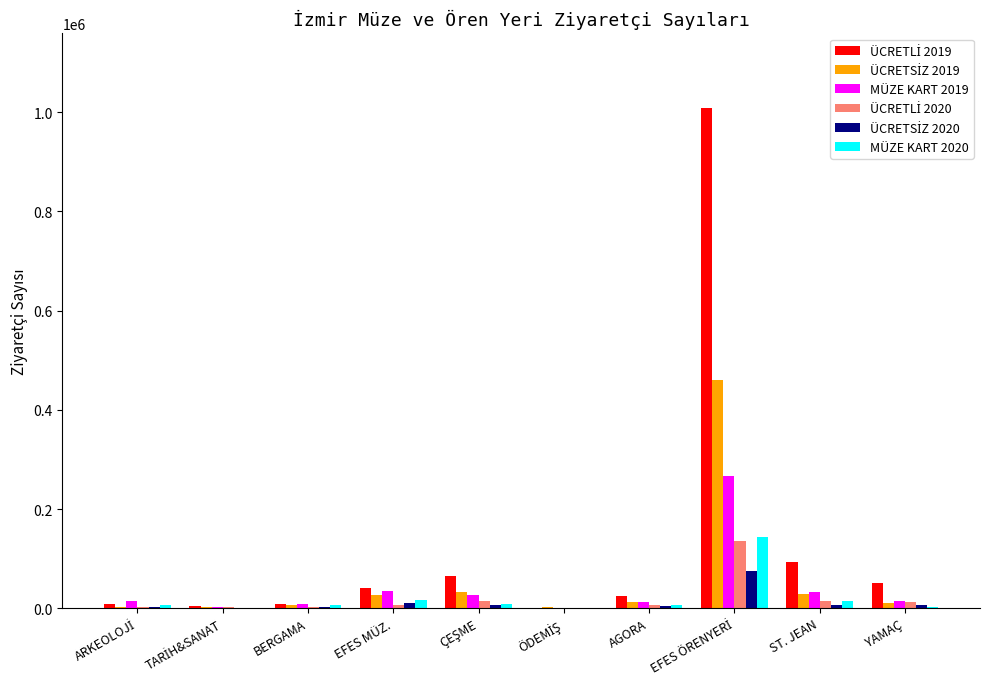

Is it true that MÜZE KART 2019 equals 33194 at ST. JEAN?

True